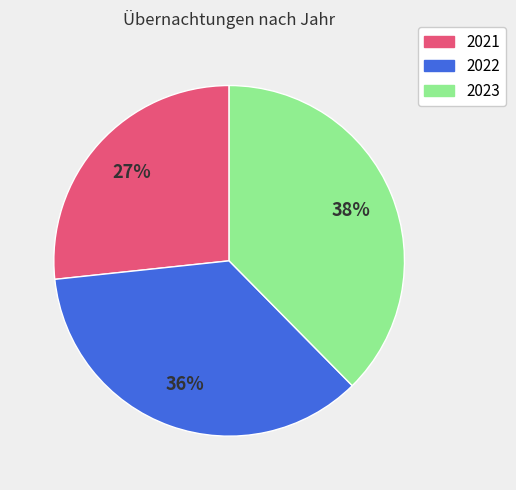

How many segments does this pie chart have?

3